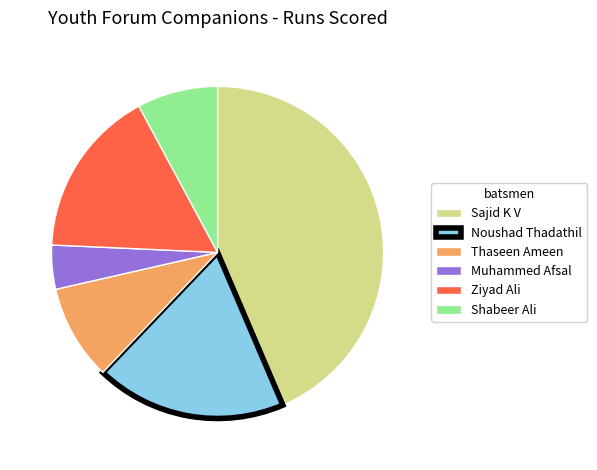

Is there a majority slice in this chart?

No